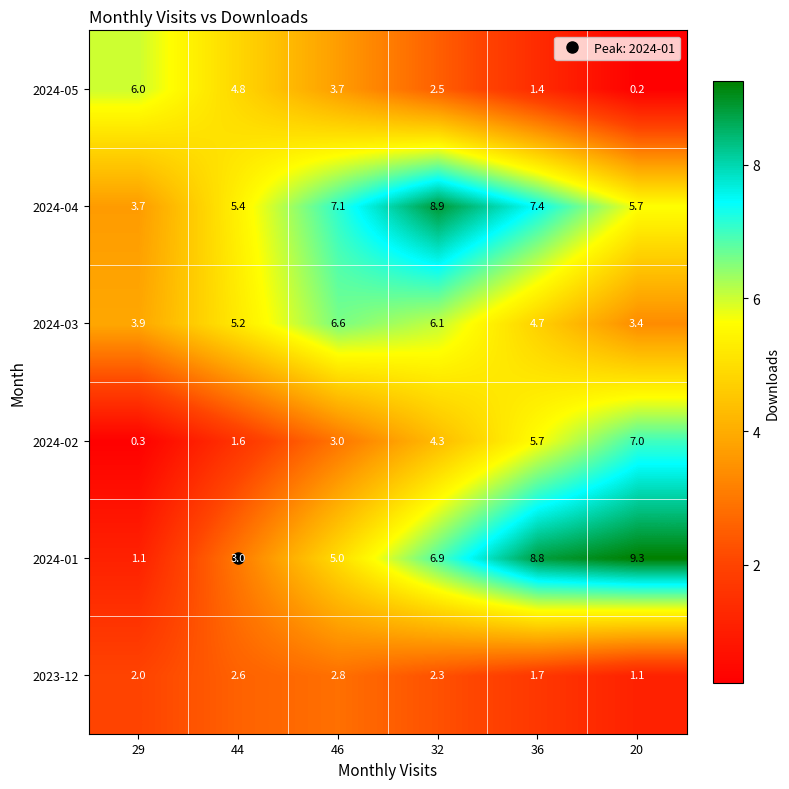

Which category has the lowest value across all series?

20